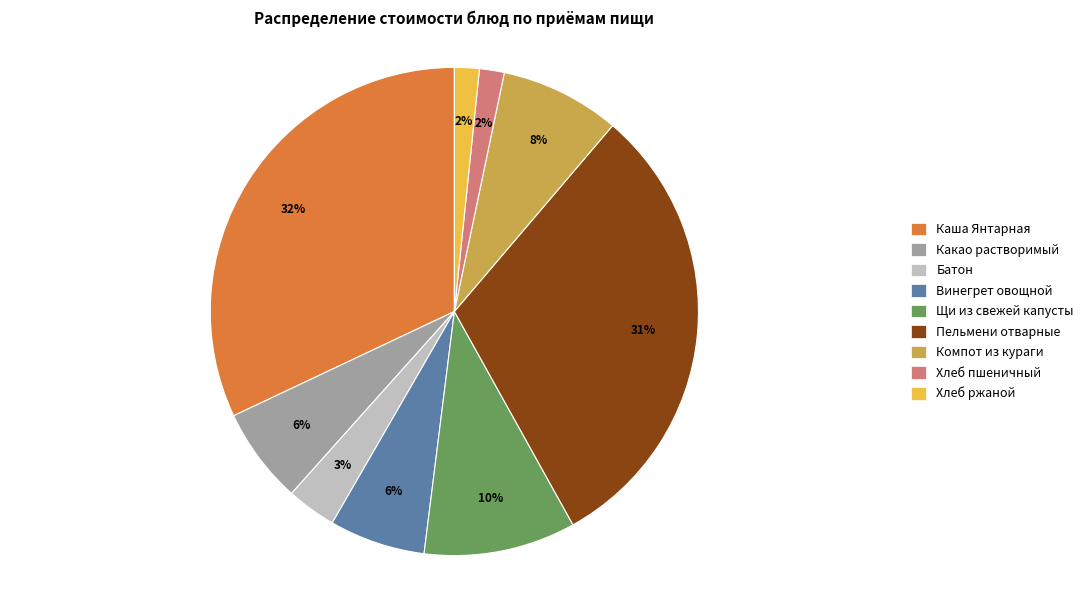

To the nearest percent, what is the combined percentage of Компот из кураги and Хлеб пшеничный?

10%